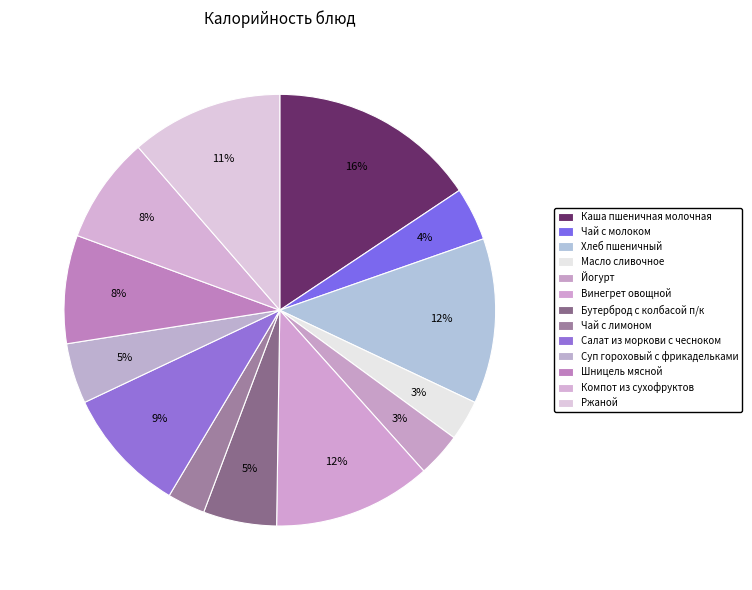

The Чай с молоком slice represents 4% of the pie. True or false?

True